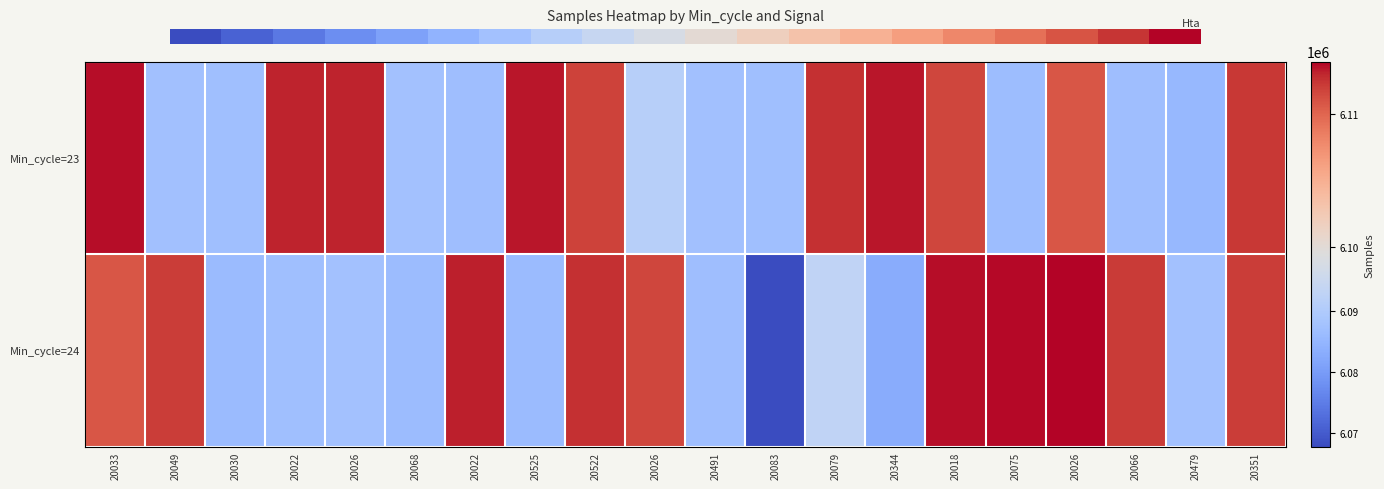

How many series are shown in this chart?

2